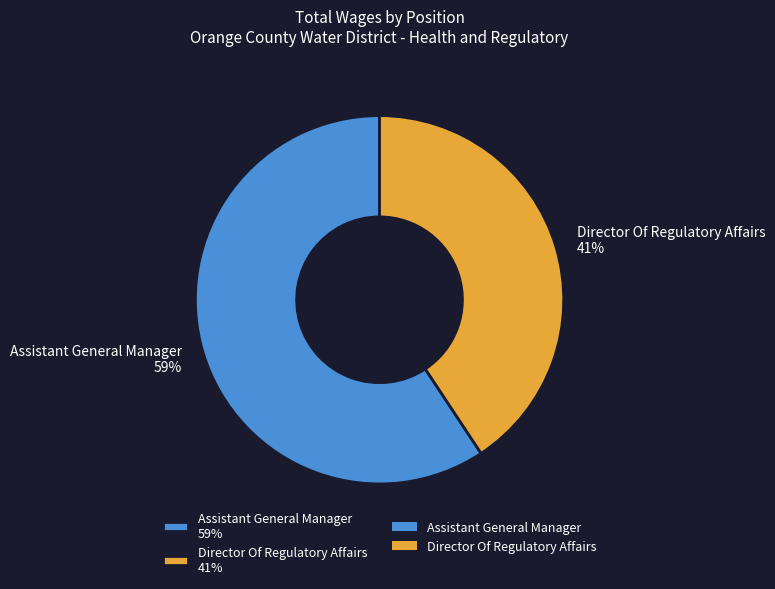

True or false: Assistant General Manager accounts for 66% of the total.

False